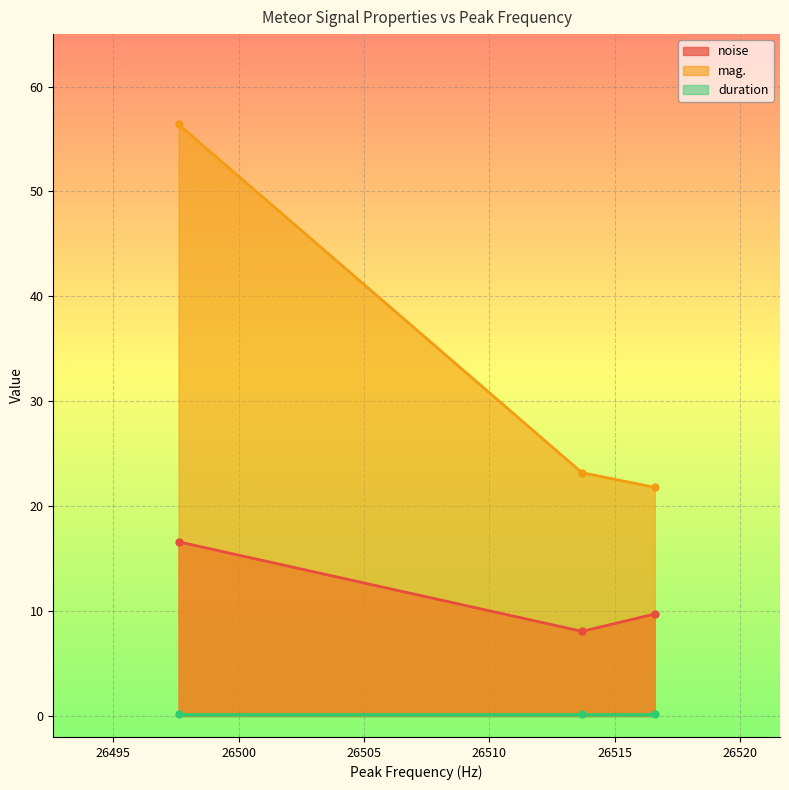

At which label does mag. first exceed 23?

26497.6